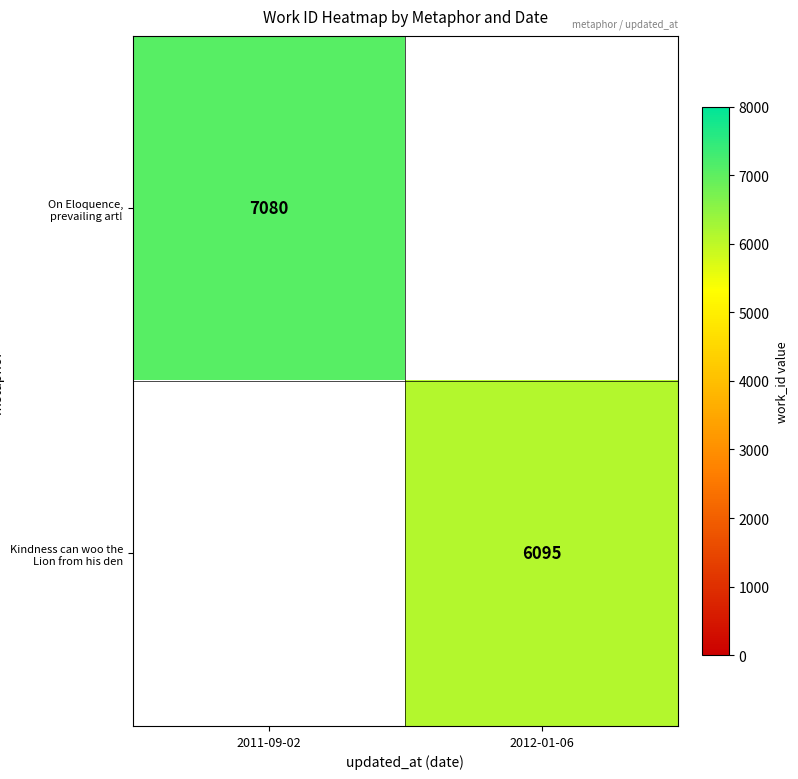

Is it true that On Eloquence, prevailing art! equals 7080 at 2011-09-02?

True